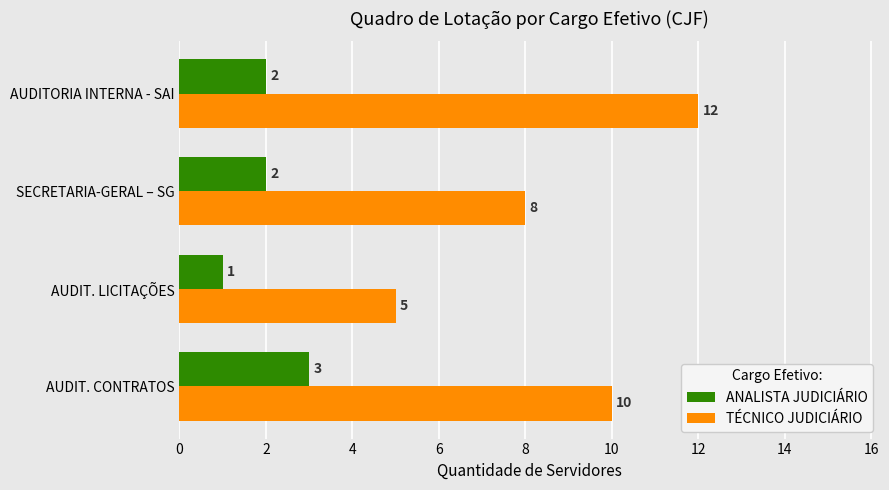

Where is TÉCNICO JUDICIÁRIO nearest to the value 8?

SECRETARIA-GERAL – SG